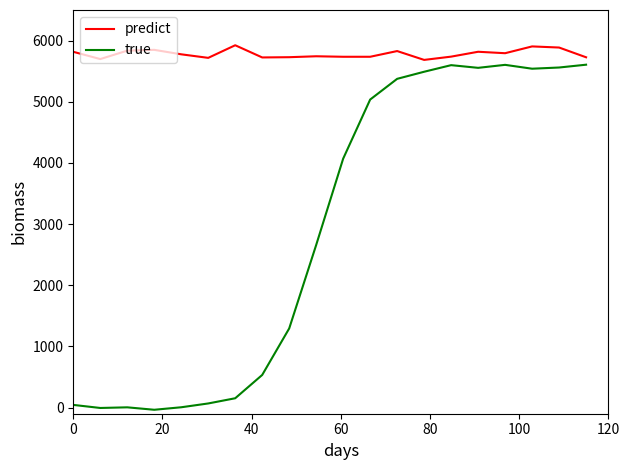

True or false: true and predict cross at least once.

False